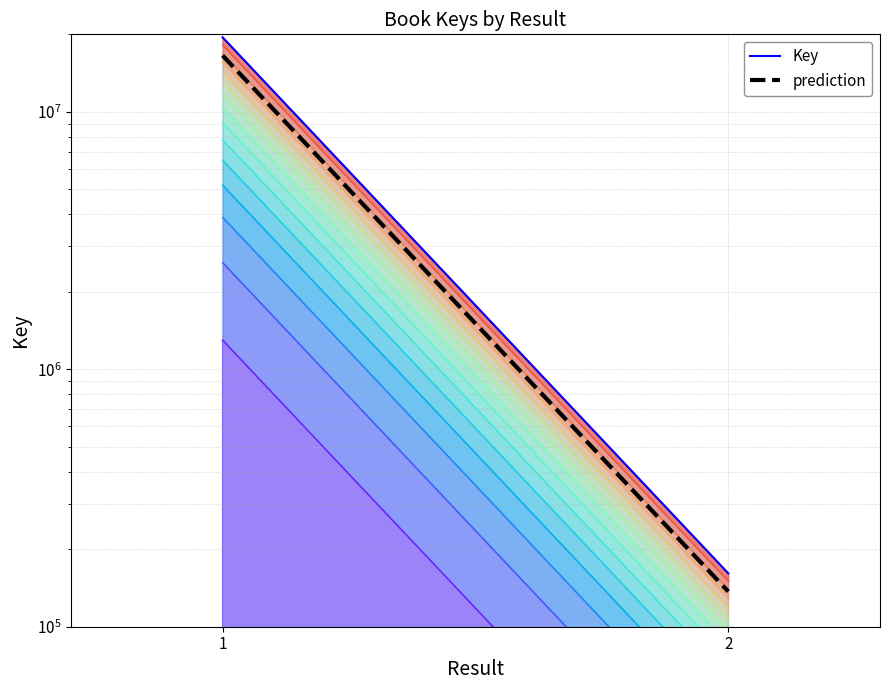

How many lines are shown in the chart?

2